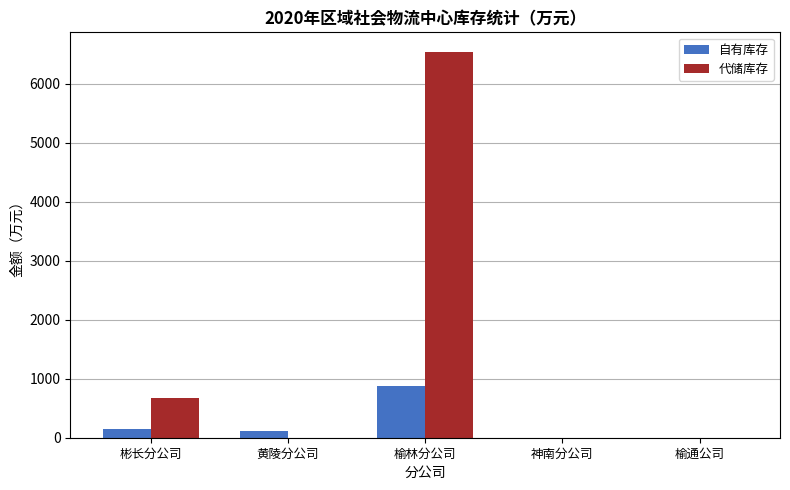

How many series are shown in this chart?

2